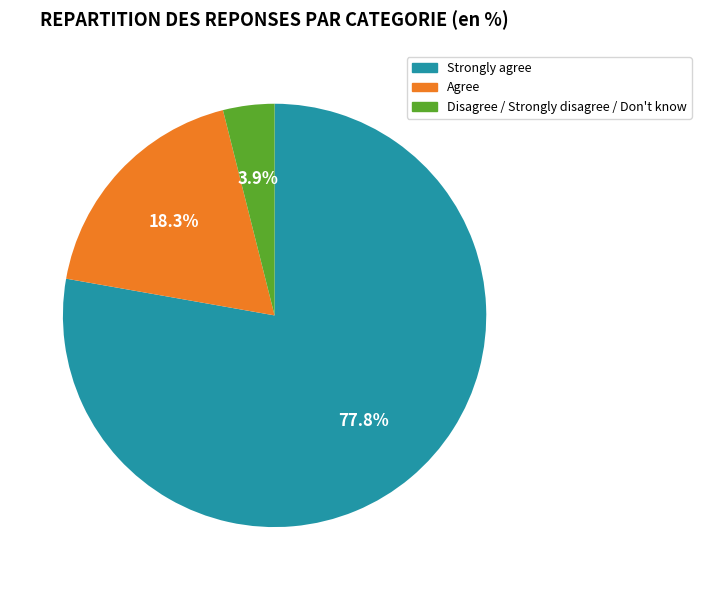

Does Agree represent more than half of the total?

No